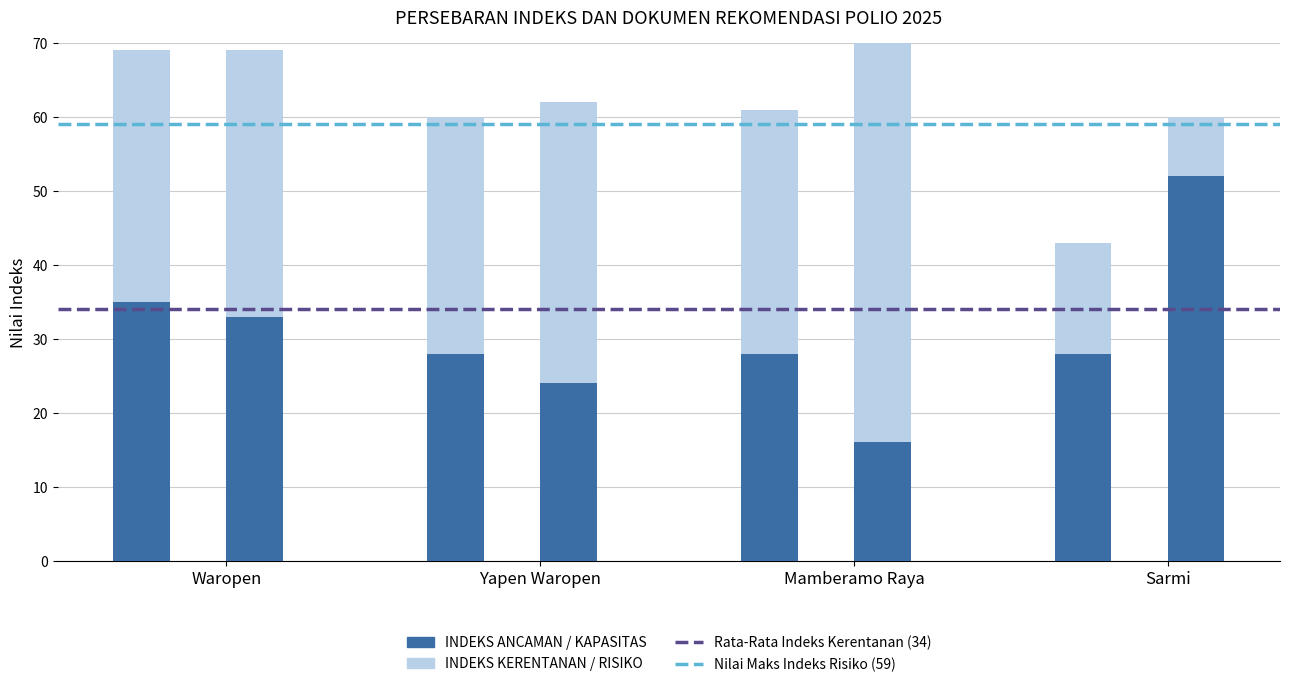

What is the sum of the INDEKS KAPASITAS values at Sarmi and Mamberamo Raya?

68